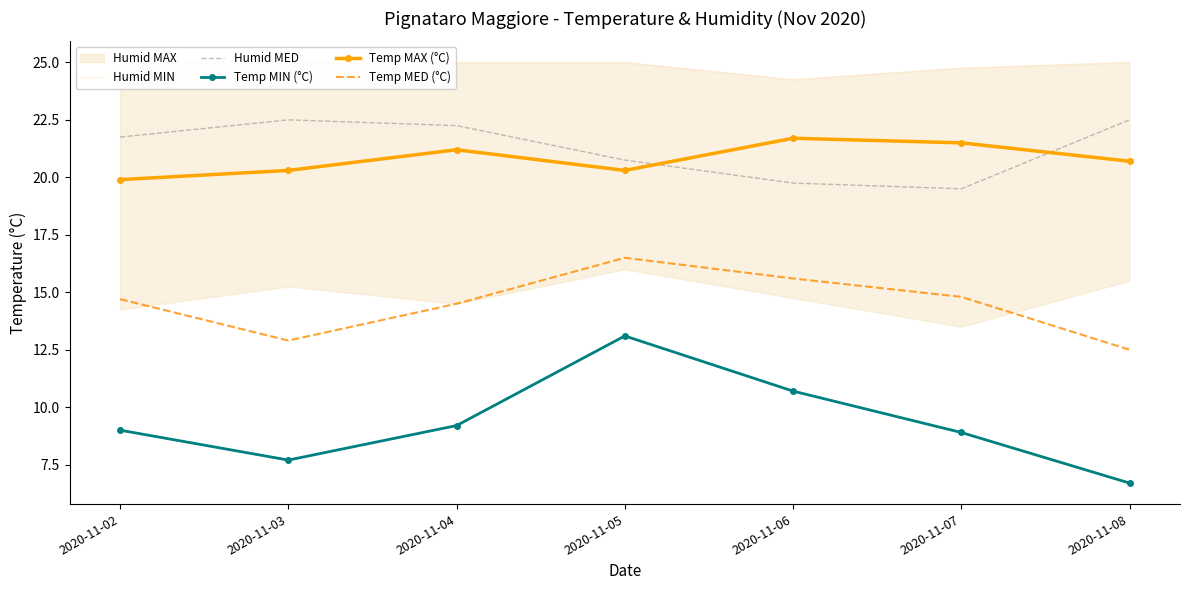

Which has a higher value, 2020-11-06 or 2020-11-07?

2020-11-07